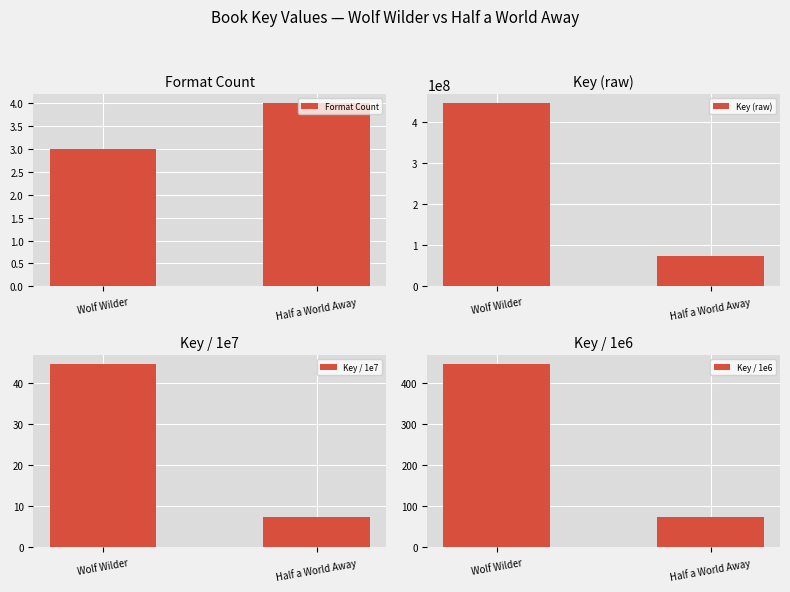

Which series changed the most between Wolf Wilder and Half a World Away?

Key (raw)